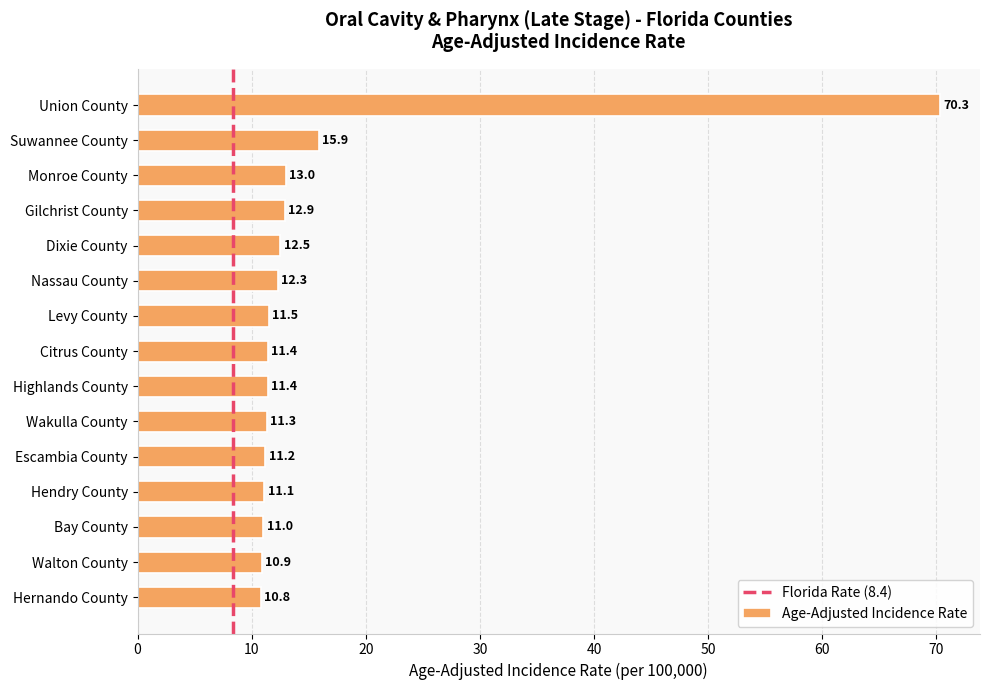

Which category has the highest value across all series?

Union County